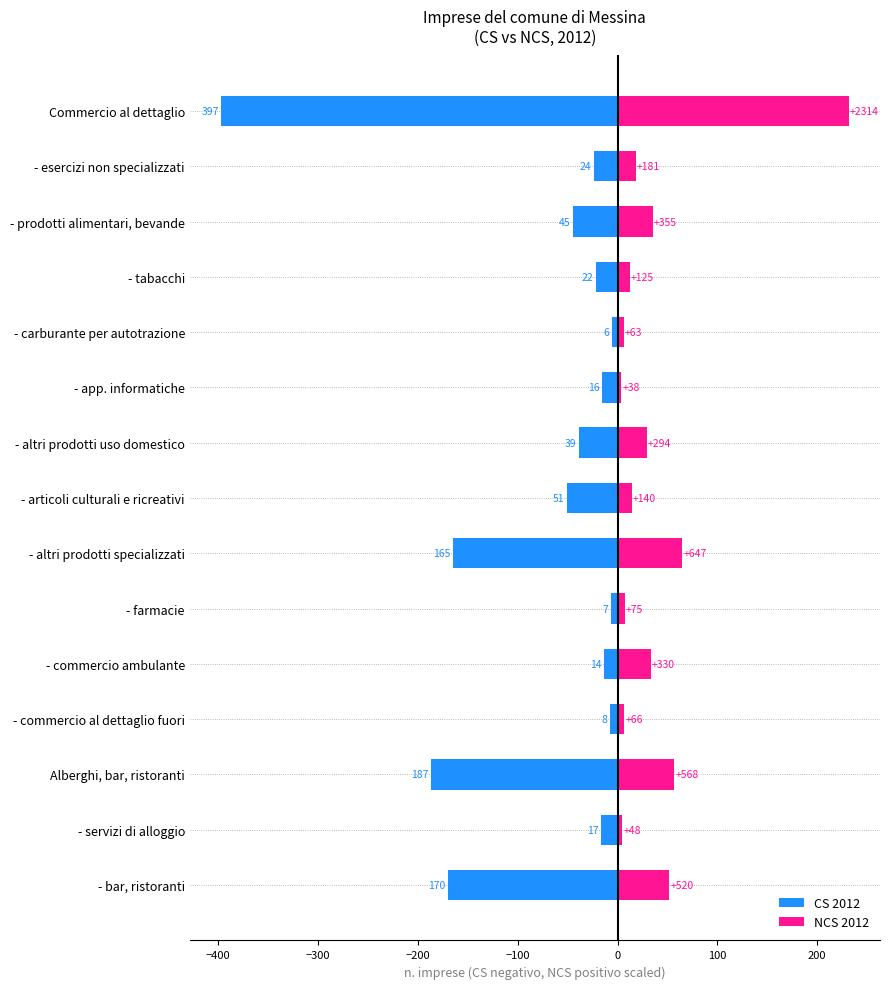

How many bars are there in total?

30